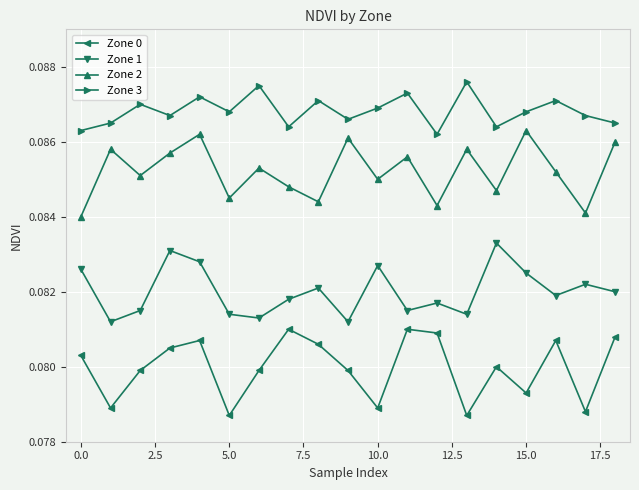

What is the sum of all Zone 3 values?

1.6